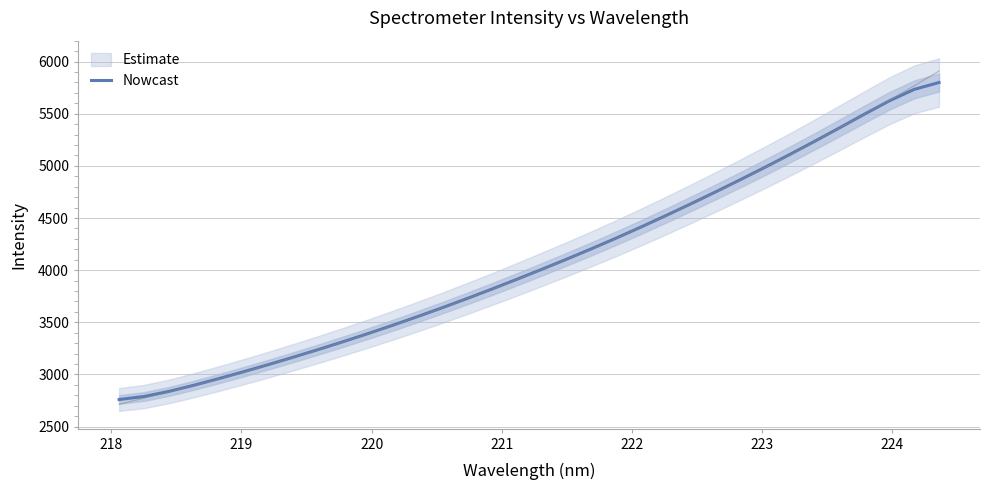

What is the highest value of the Nowcast series?

5799.9